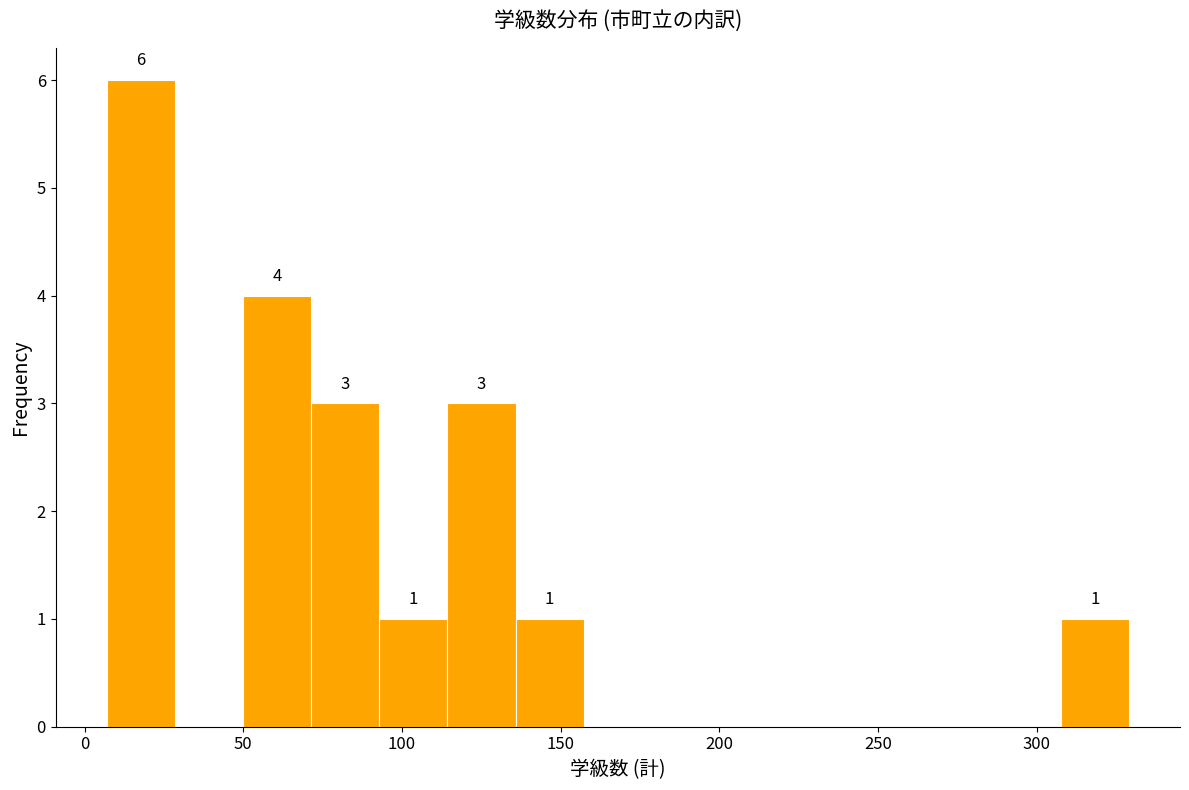

Which range on the x-axis has the tallest bar?

5 to 30